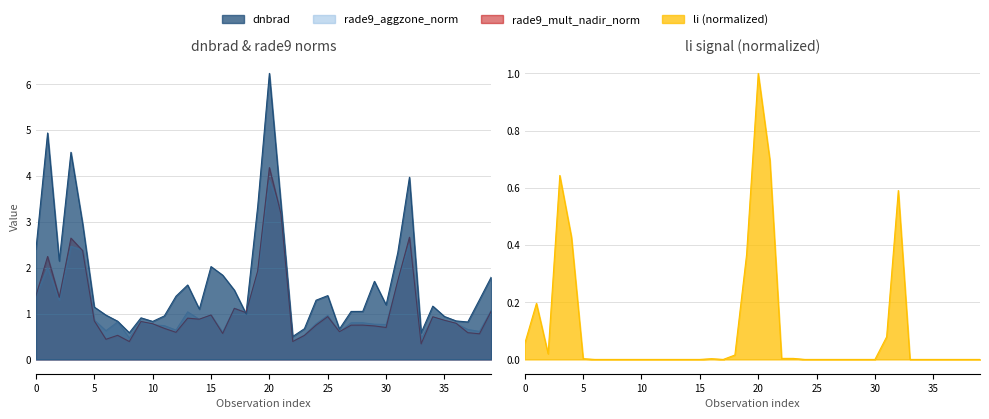

What is the sum of the rade9_mult_nadir_norm values at 26 and 32?

3.3